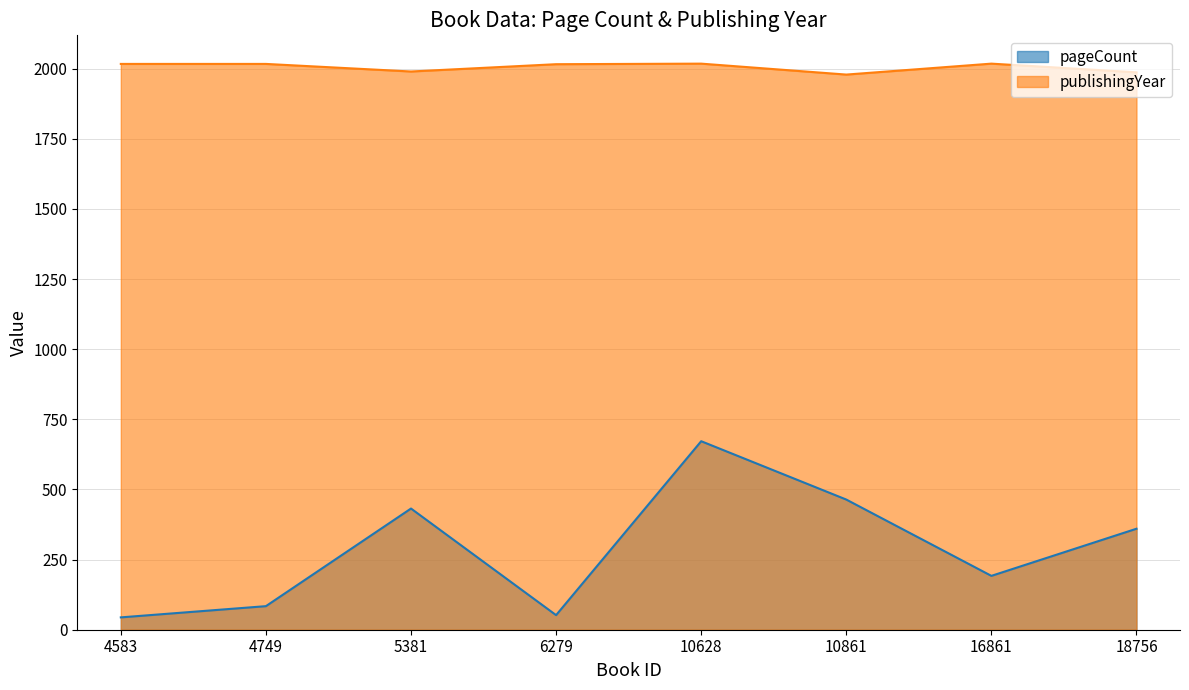

How many interior local peaks does the publishingYear series have?

2